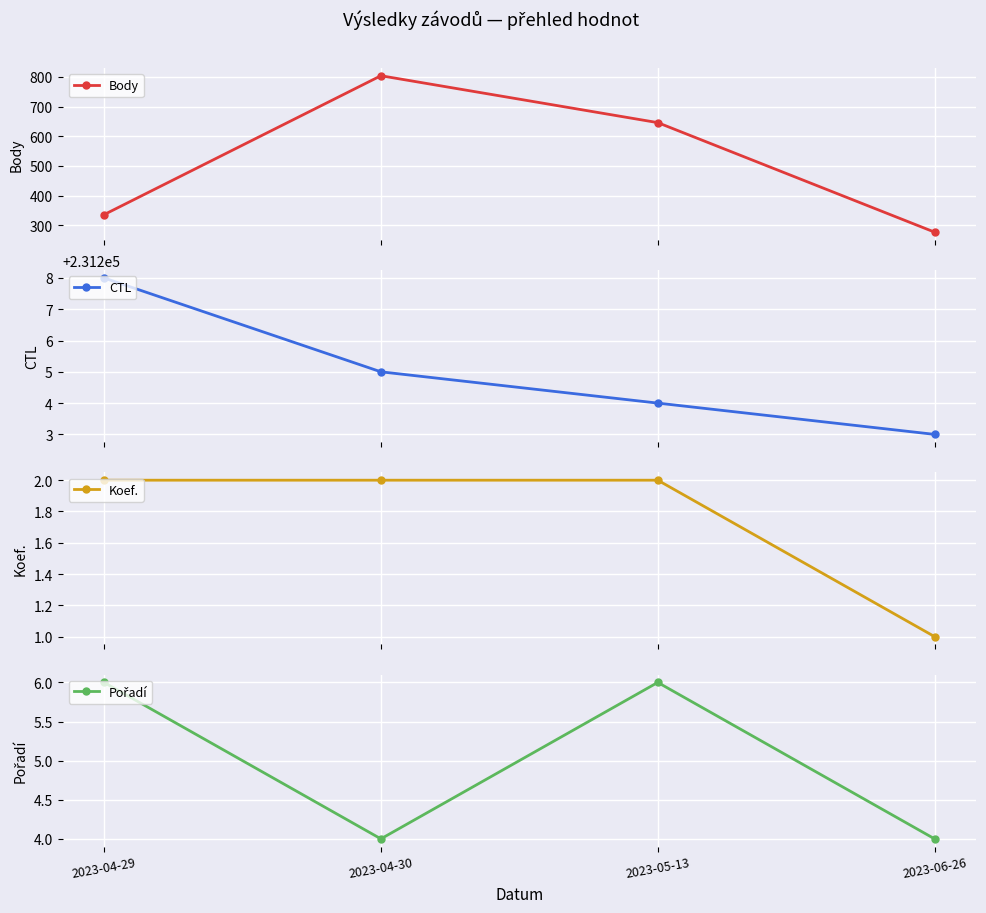

What is the label of the 1st point from the right?

2023-06-26